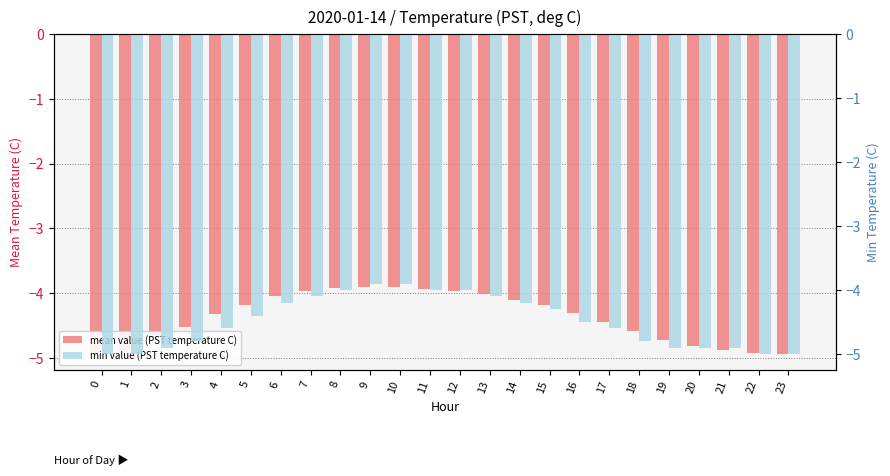

Is the value of mean value (PST temperature C) at 13 greater than the value of min value (PST temperature C) at 7?

Yes